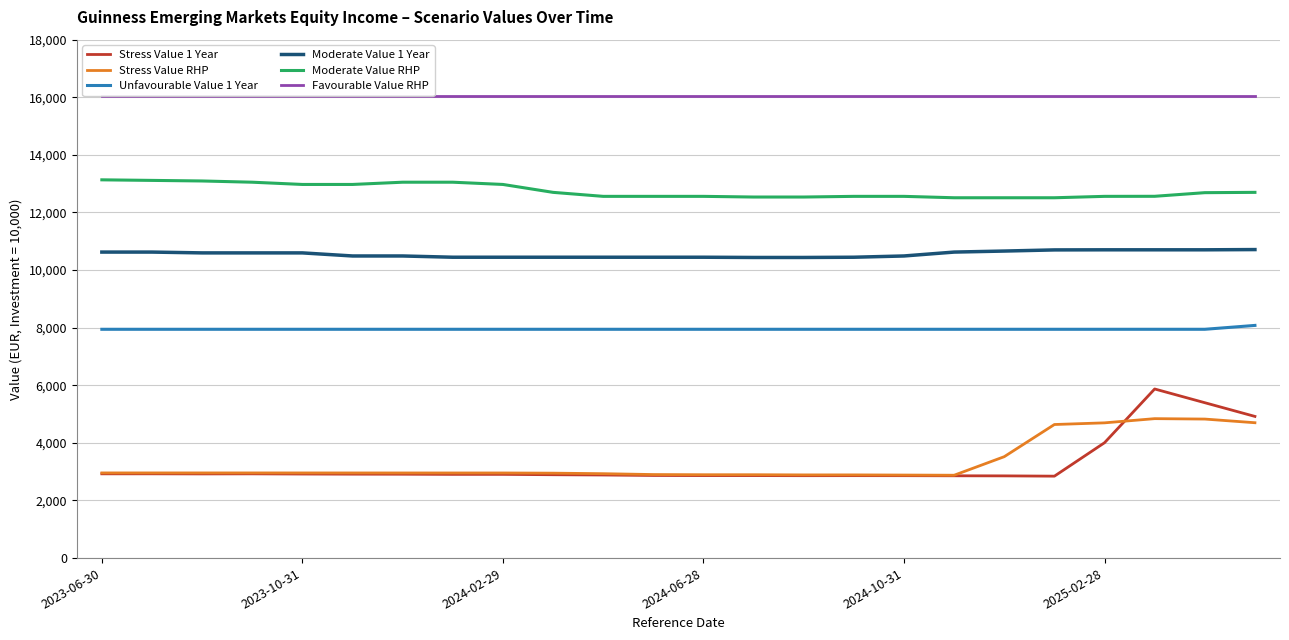

At which category does the chart reach its minimum across all series?

19